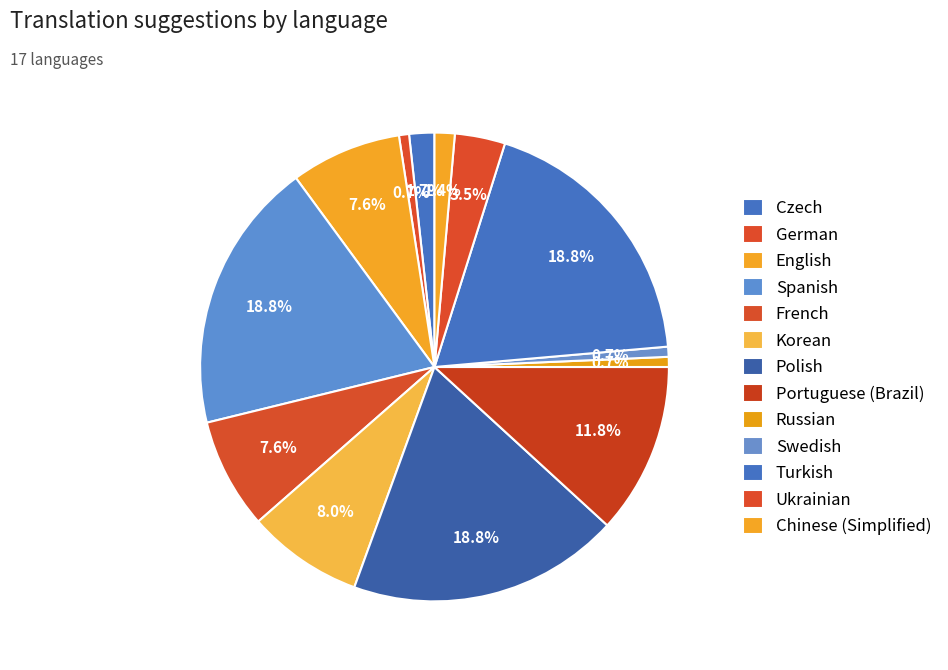

How many slices are in this pie chart?

13